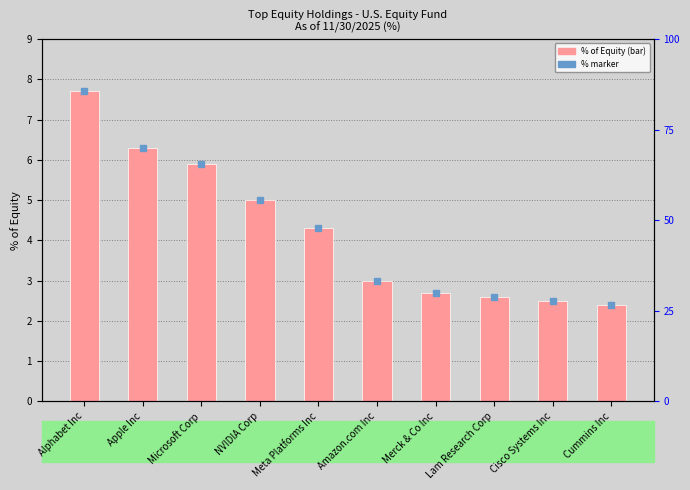

Where is the data nearest to the value 5?

NVIDIA Corp